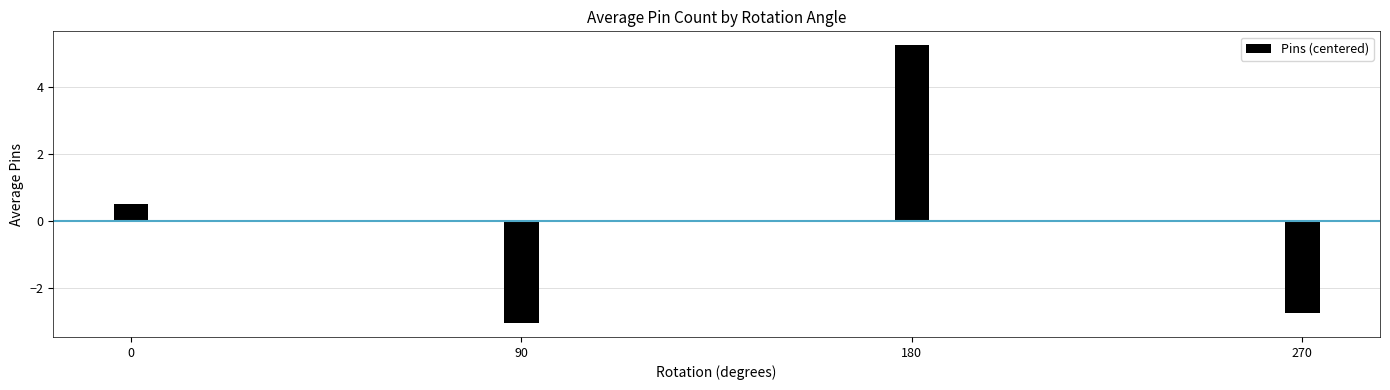

Is it true that the value at 270 is -0.9?

False